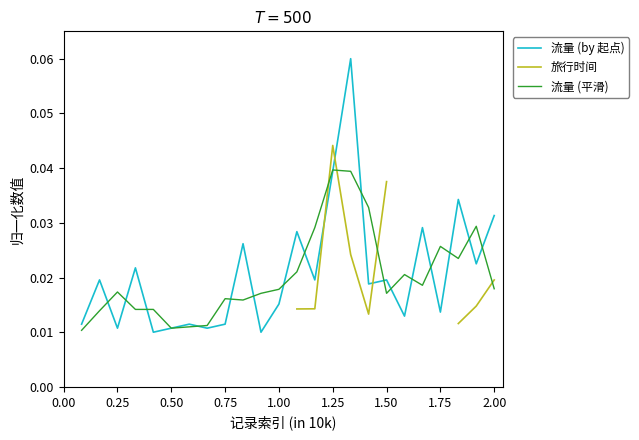

List the series in order of their overall mean, highest first.

流量 (by 起点), 旅行时间, 流量 (平滑)